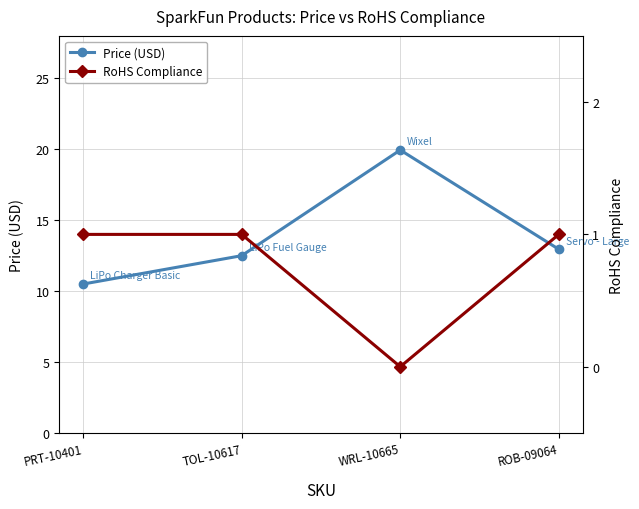

Rank the categories by Price (USD) value from lowest to highest.

PRT-10401, TOL-10617, ROB-09064, WRL-10665